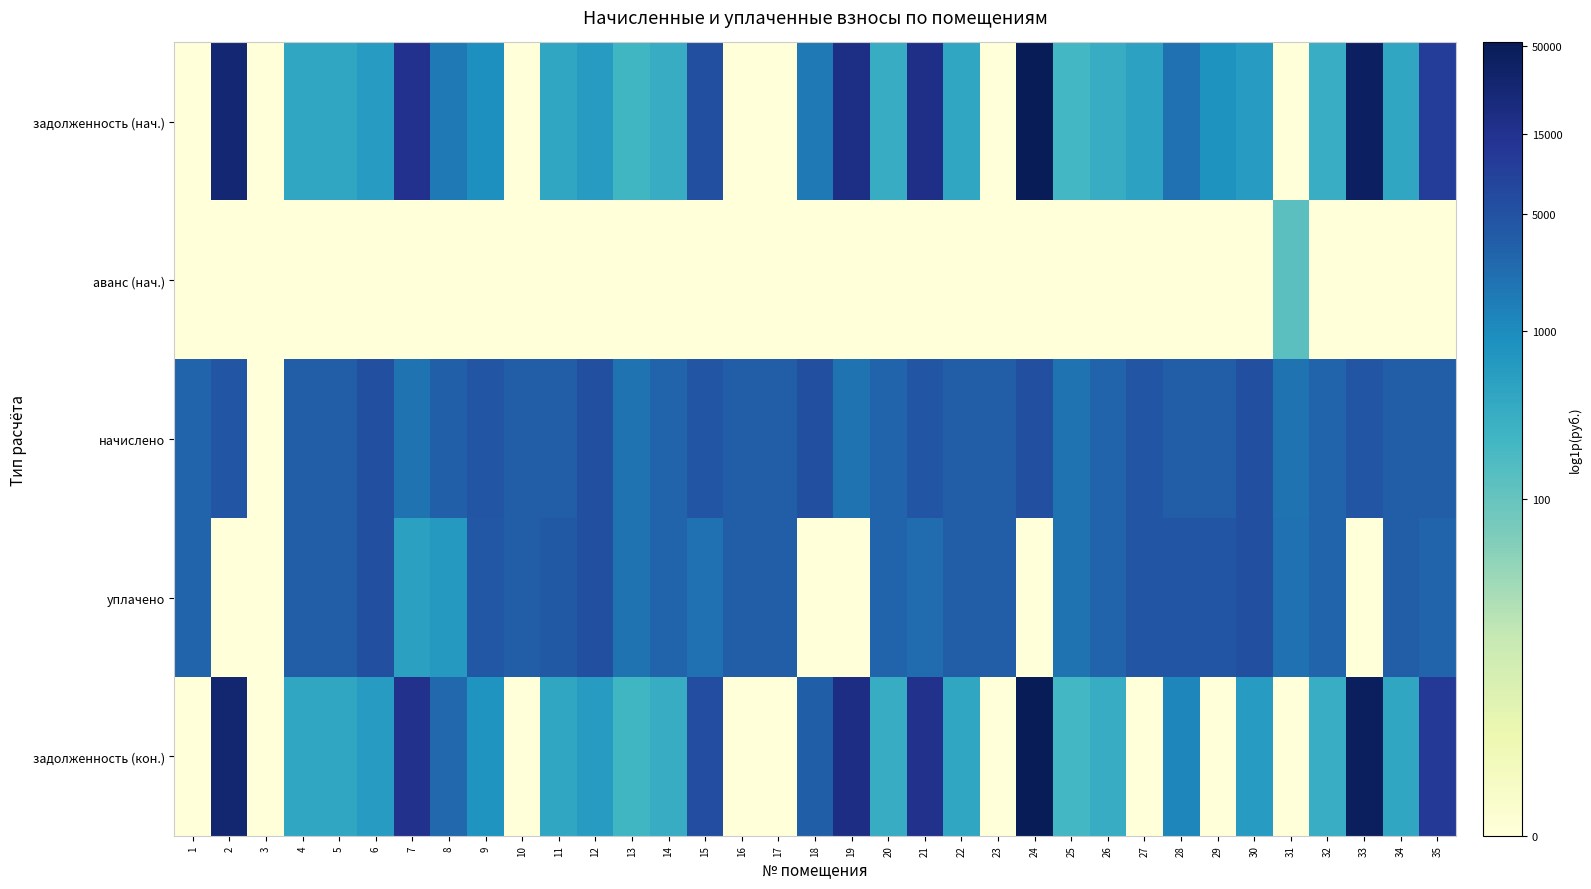

Reading left to right, transcribe all the data shown in this chart.

задолженность (нач.): 1=0.0	2=10.2	3=0.0	4=6.0	5=6.0	6=6.4	7=9.6	8=7.4	9=6.8	10=0.0	11=6.0	12=6.4	13=5.4	14=5.8	15=8.6	16=0.0	17=0.0	18=7.4	19=9.8	20=5.8	21=9.7	22=6.0	23=0.0	24=10.8	25=5.4	26=5.8	27=6.2	28=7.6	29=6.7	30=6.4	31=0.0	32=5.8	33=10.6	34=6.0	35=9.2
аванс (нач.): 1=0.0	2=0.0	3=0.0	4=0.0	5=0.0	6=0.0	7=0.0	8=0.0	9=0.0	10=0.0	11=0.0	12=0.0	13=0.0	14=0.0	15=0.0	16=0.0	17=0.0	18=0.0	19=0.0	20=0.0	21=0.0	22=0.0	23=0.0	24=0.0	25=0.0	26=0.0	27=0.0	28=0.0	29=0.0	30=0.0	31=4.9	32=0.0	33=0.0	34=0.0	35=0.0
начислено: 1=8.0	2=8.4	3=0.0	4=8.2	5=8.2	6=8.6	7=7.6	8=8.1	9=8.4	10=8.2	11=8.2	12=8.6	13=7.6	14=8.0	15=8.4	16=8.2	17=8.2	18=8.6	19=7.6	20=8.0	21=8.4	22=8.2	23=8.2	24=8.6	25=7.6	26=8.0	27=8.4	28=8.2	29=8.2	30=8.6	31=7.6	32=8.0	33=8.4	34=8.2	35=8.2
уплачено: 1=8.0	2=0.0	3=0.0	4=8.2	5=8.2	6=8.6	7=6.2	8=6.5	9=8.3	10=8.2	11=8.3	12=8.6	13=7.6	14=8.0	15=7.6	16=8.2	17=8.2	18=0.0	19=0.0	20=8.0	21=7.8	22=8.2	23=8.2	24=0.0	25=7.6	26=8.0	27=8.4	28=8.4	29=8.4	30=8.6	31=7.6	32=8.0	33=0.0	34=8.2	35=8.0
задолженность (кон.): 1=0.0	2=10.3	3=0.0	4=6.0	5=6.0	6=6.4	7=9.6	8=7.9	9=6.6	10=0.0	11=6.0	12=6.4	13=5.4	14=5.8	15=8.7	16=0.0	17=0.0	18=8.1	19=9.9	20=5.8	21=9.7	22=6.0	23=0.0	24=10.9	25=5.4	26=5.8	27=0.0	28=7.1	29=0.0	30=6.4	31=0.0	32=5.8	33=10.7	34=6.0	35=9.3